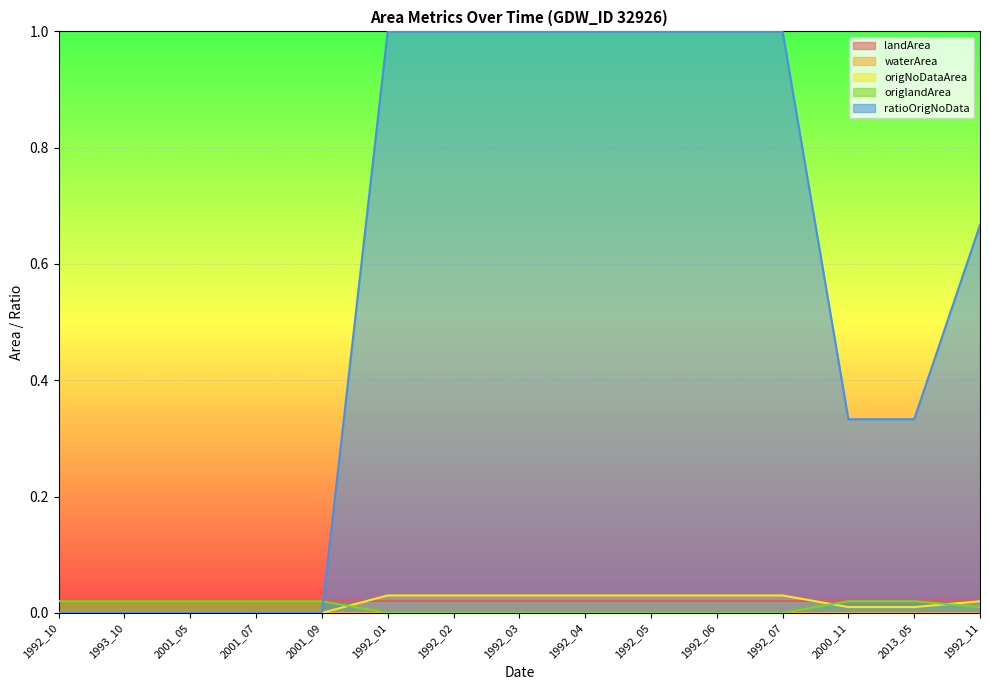

At which label does origlandArea reach its minimum?

1992_01